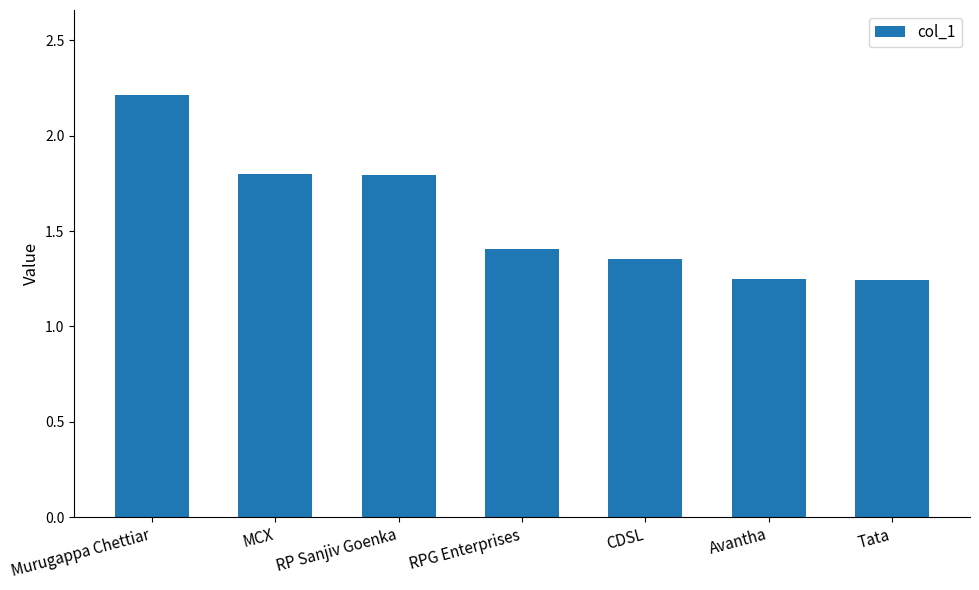

How many categories are shown in the chart?

7